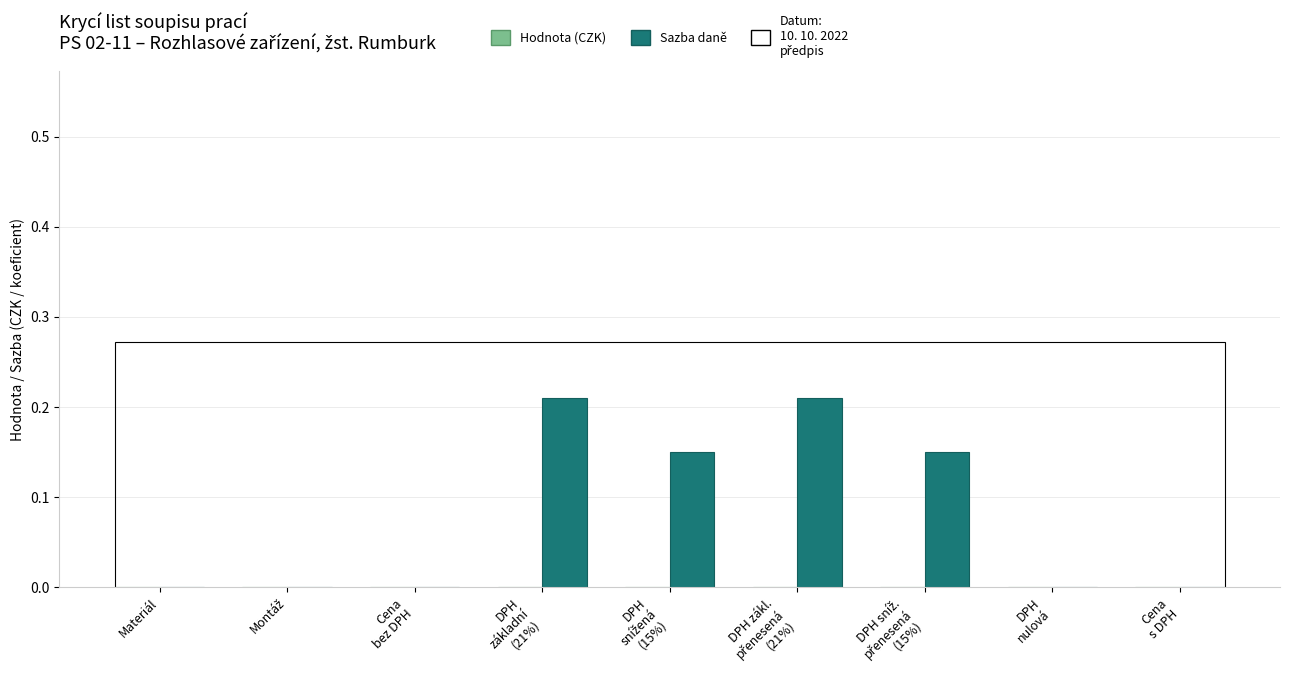

The chart shows a value of 0.0 at Materiál. True or false?

True